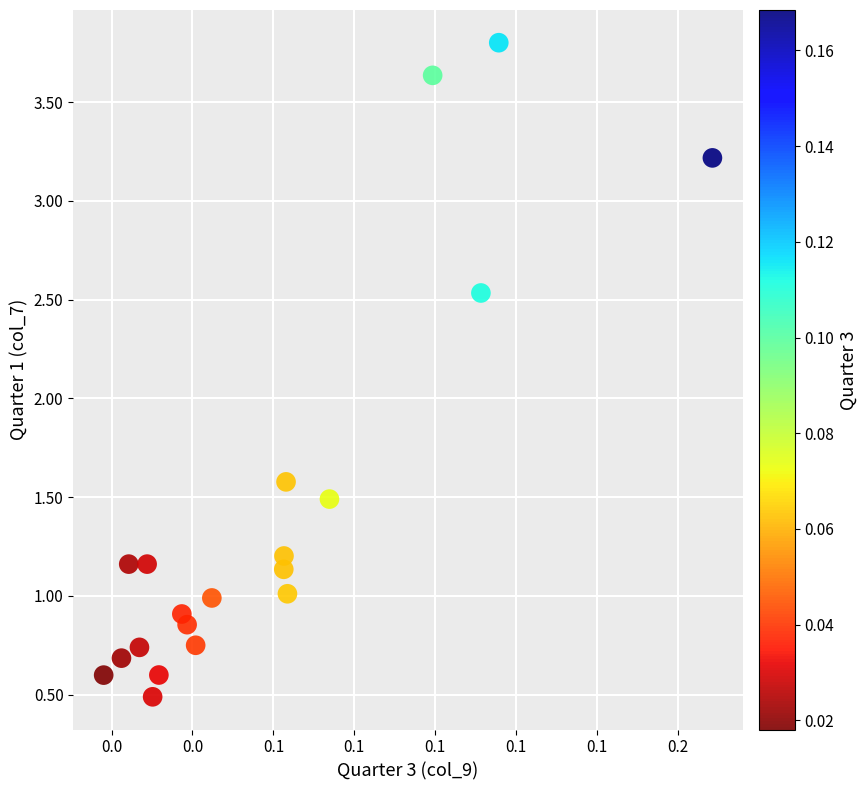

What Y value in the scatter plot is closest to 2?

1.6